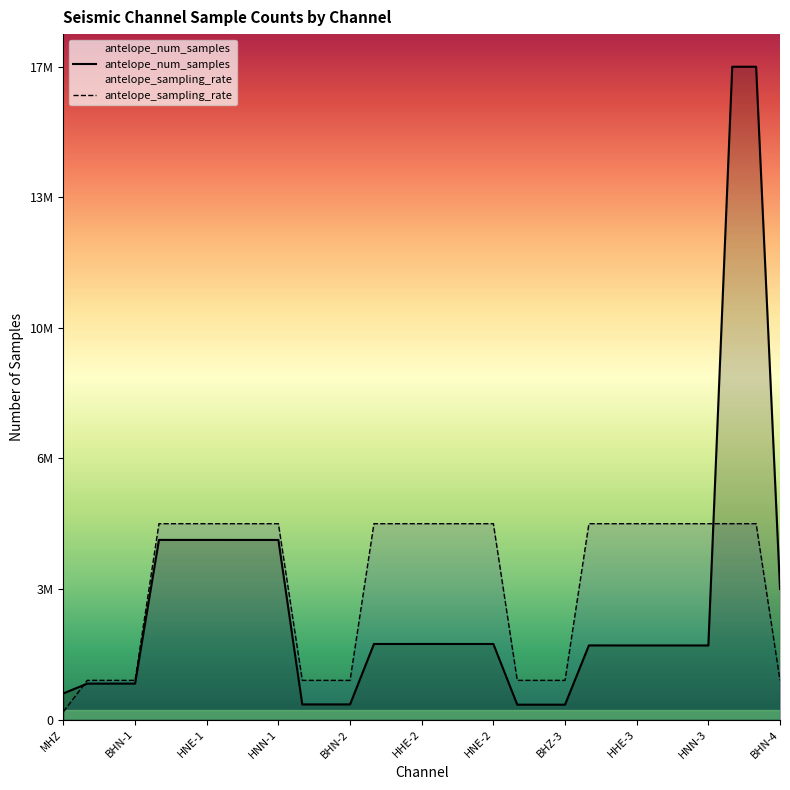

Does the chart display data point markers on the line(s)?

No